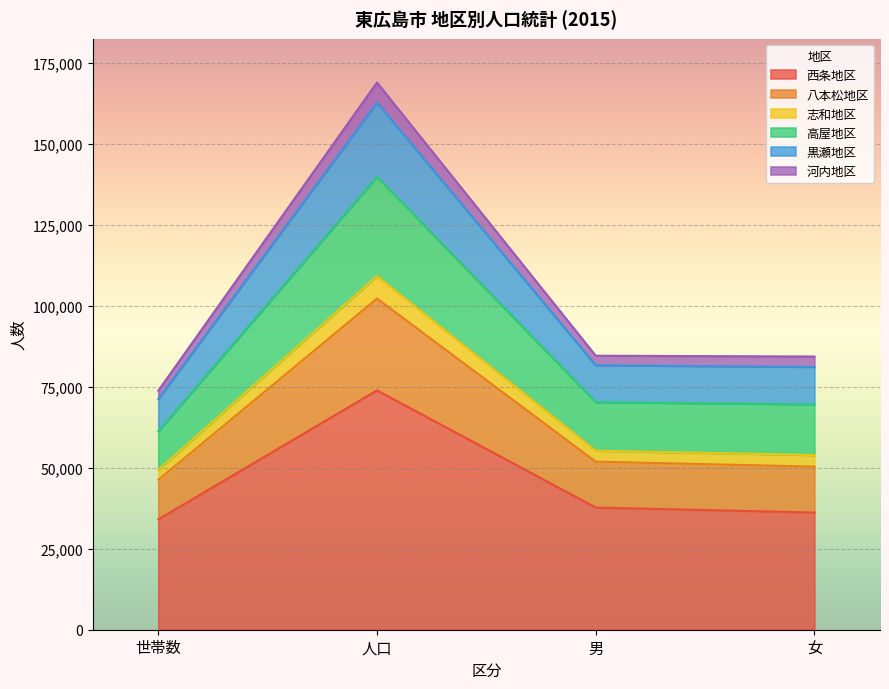

True or false: 河内地区 has more than 0 points higher than both neighbors.

True